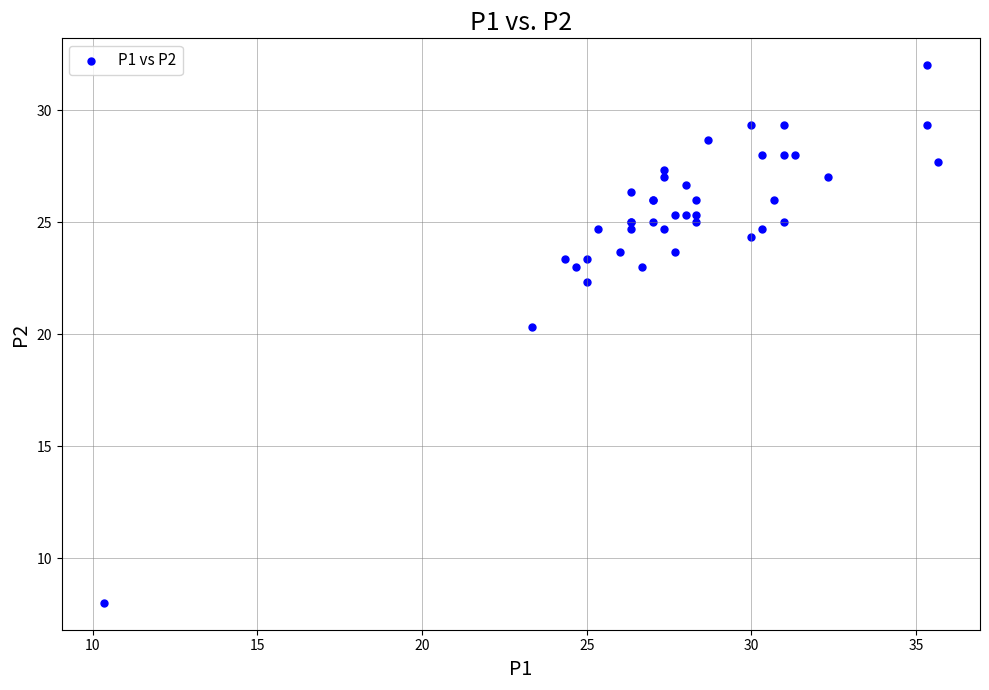

What Y value in the scatter plot is closest to 20?

20.3